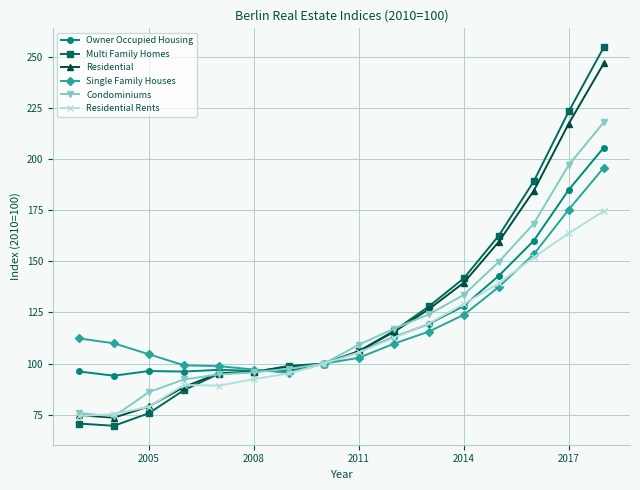

What is the greatest value displayed?

254.5